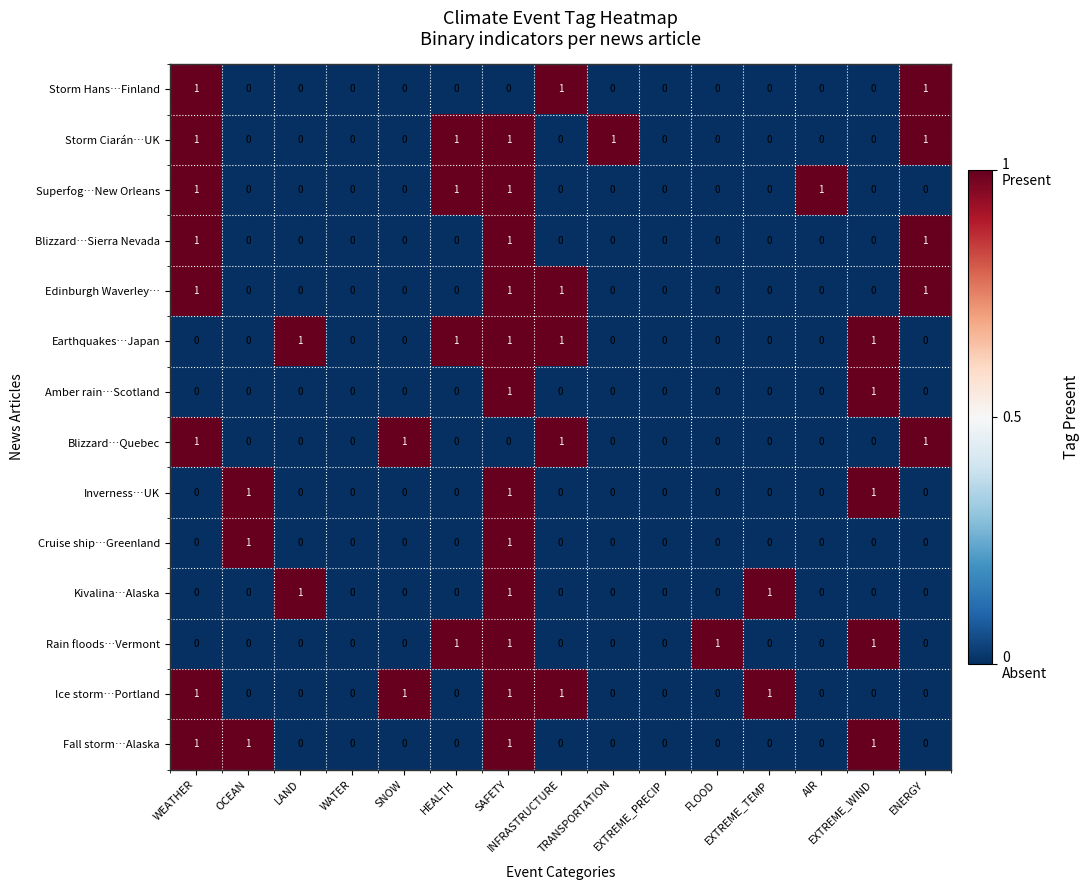

What is the sum of all Storm Ciarán…UK values?

5